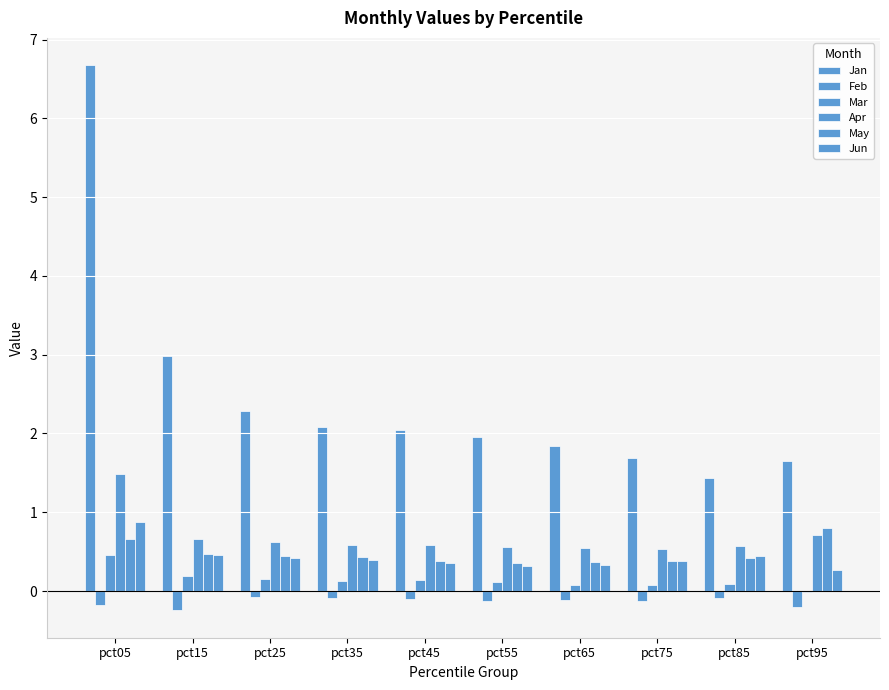

List the labels in order of May value, smallest first.

pct55, pct65, pct75, pct45, pct85, pct35, pct25, pct15, pct05, pct95